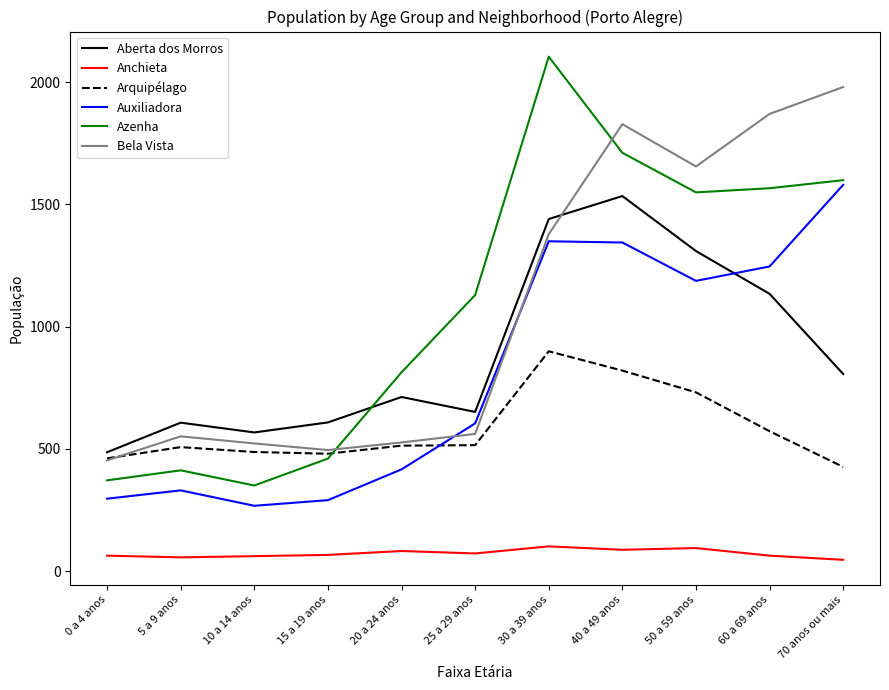

What are all the series names shown in the legend?

Aberta dos Morros, Anchieta, Arquipélago, Auxiliadora, Azenha, Bela Vista